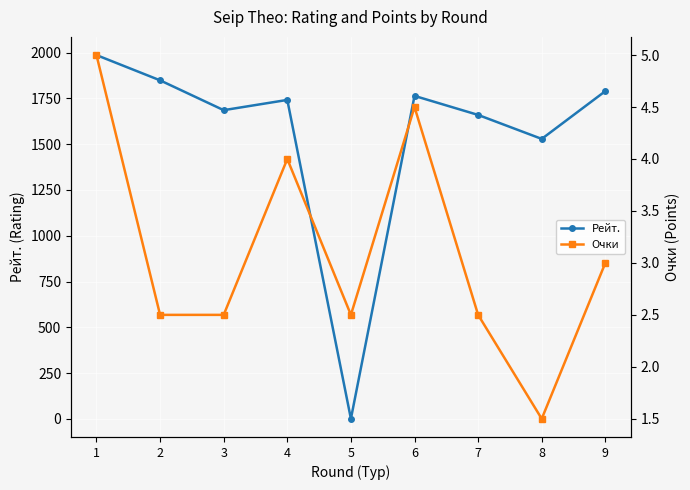

What is the minimum value for Очки?

1.5